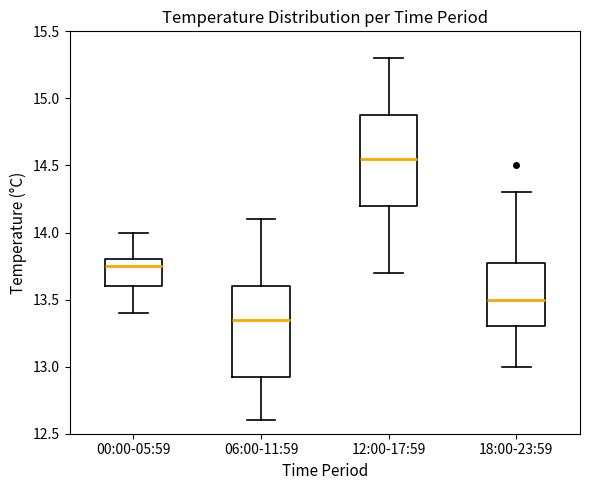

Which box's median line is the lowest?

06:00-11:59